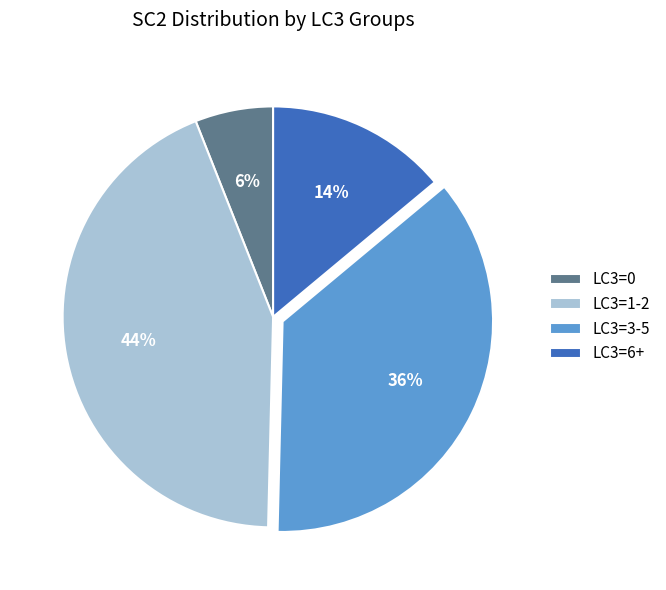

Does any single category account for the majority?

No